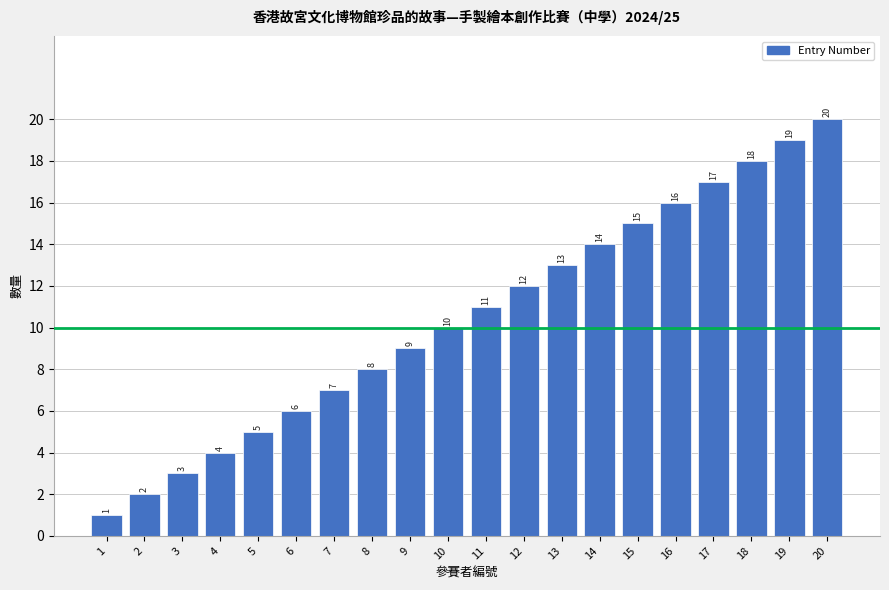

What is the value of the 15th bar from the left?

15